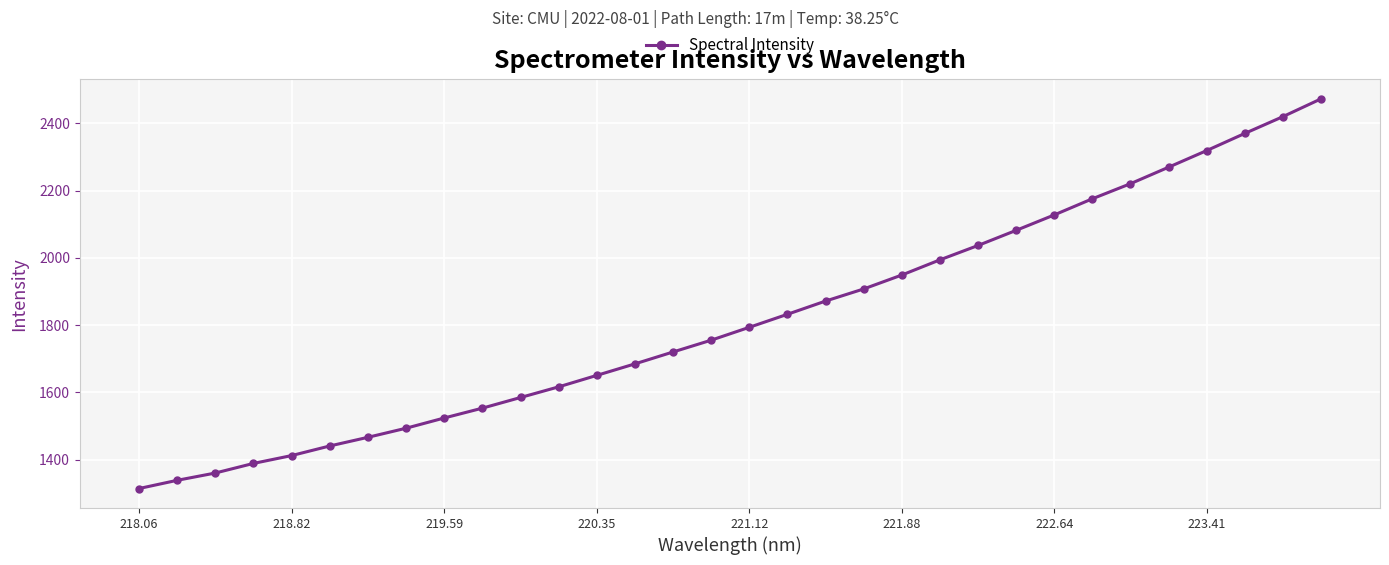

Is this an area chart (filled region under the line)?

No